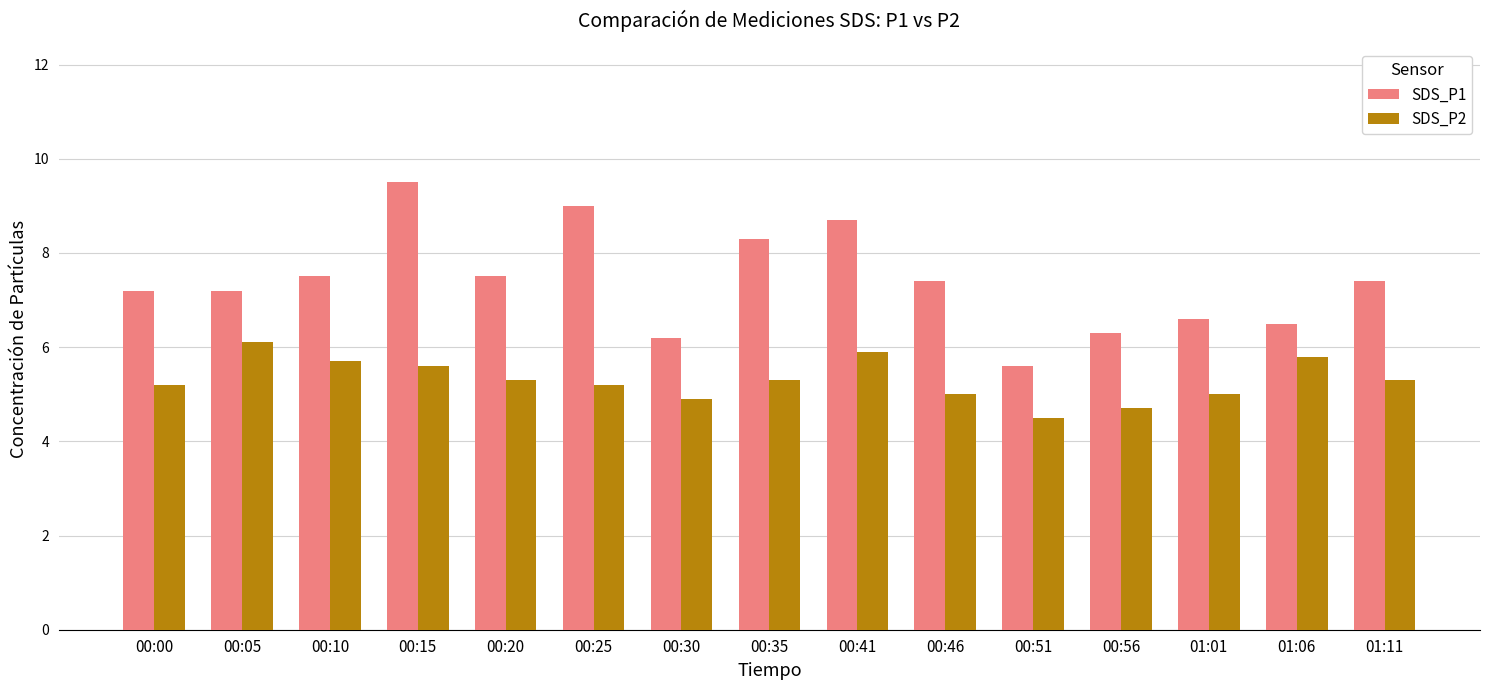

Rank the series at 00:05 from highest to lowest value.

SDS_P1, SDS_P2